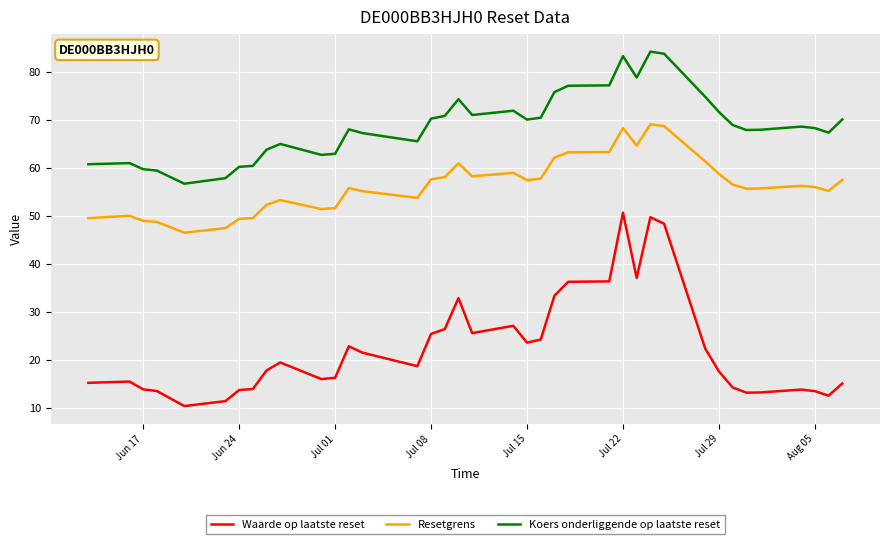

What is the average value of the Resetgrens series?

56.4